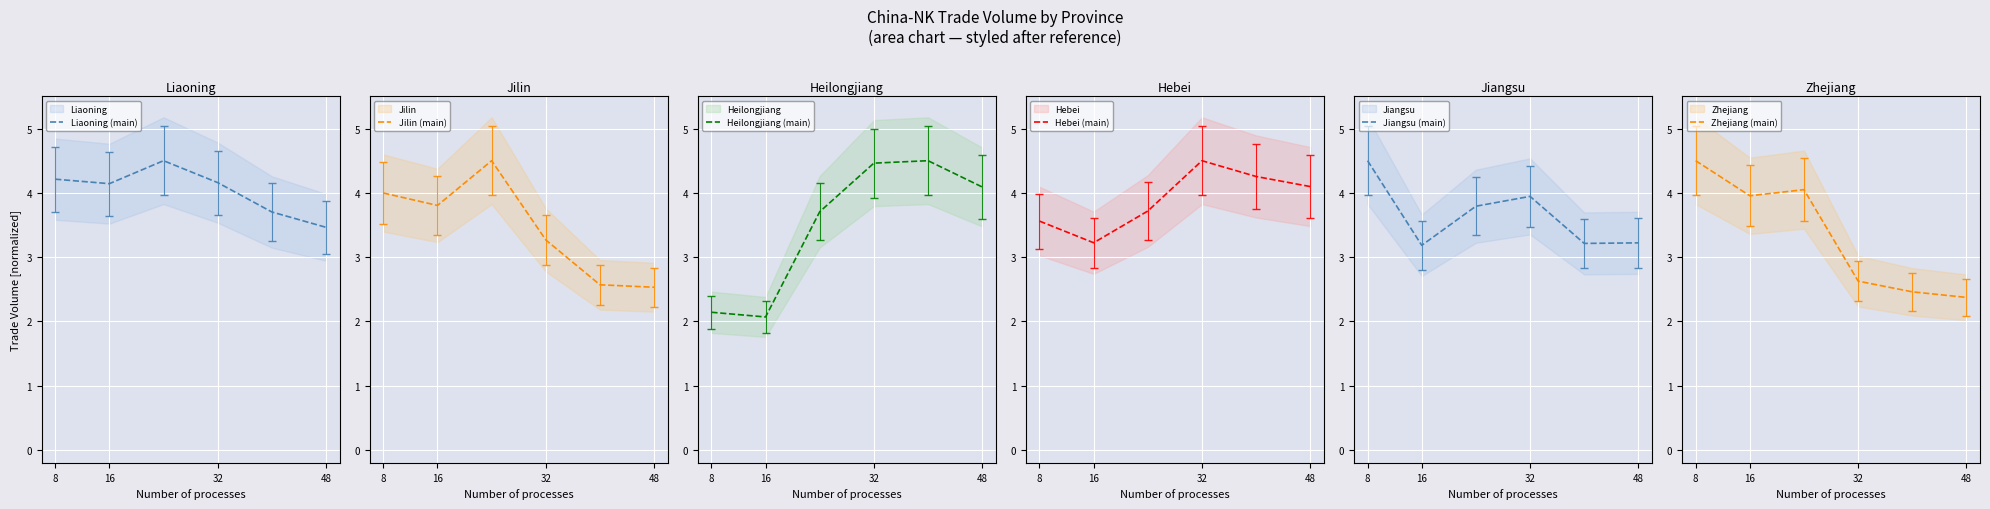

Is the value of Jilin (main) at 48 greater than the value of Zhejiang (main) at 4?

Yes